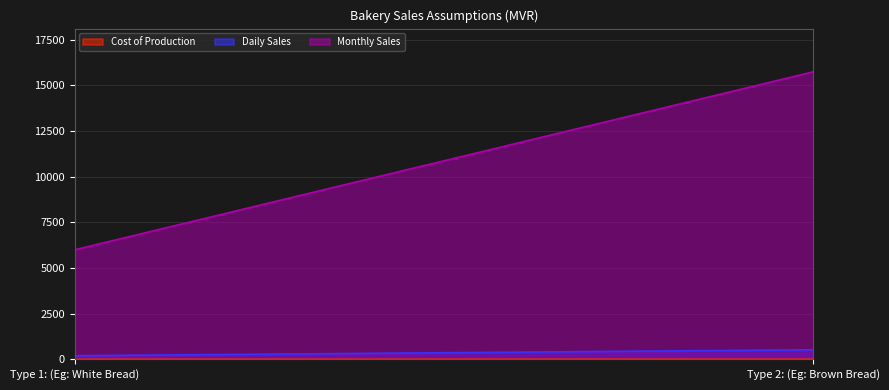

Which series has the largest total across all categories?

Monthly Sales